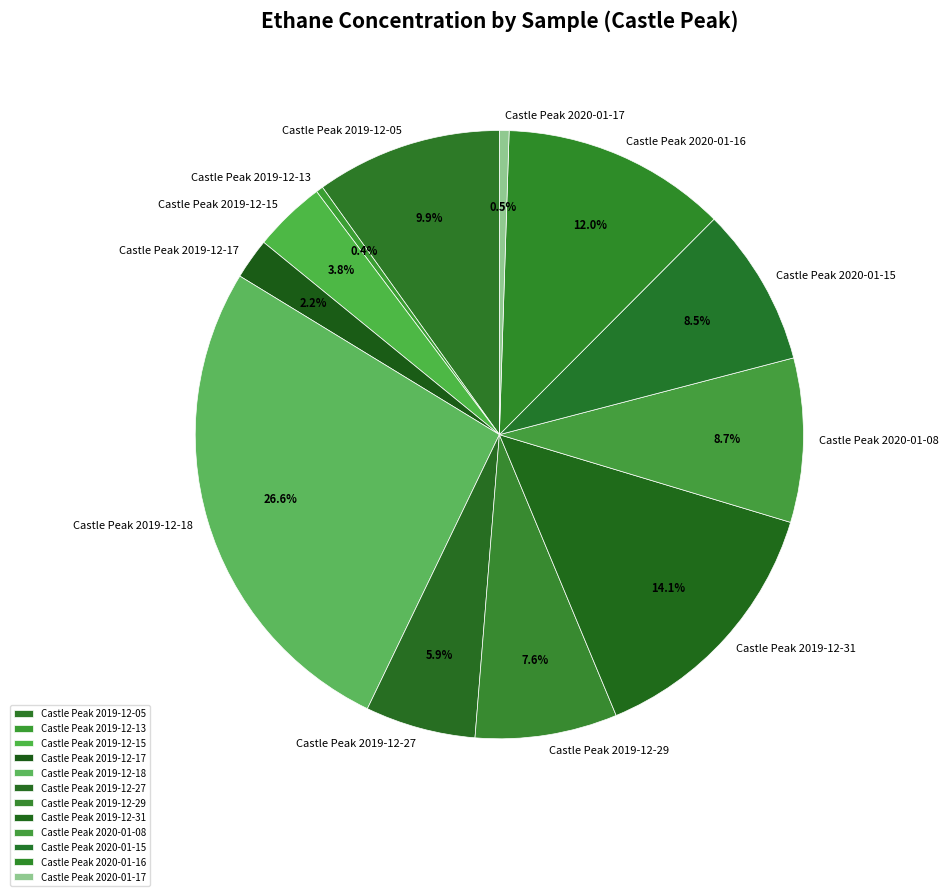

Is there any slice that represents more than half of the pie?

No